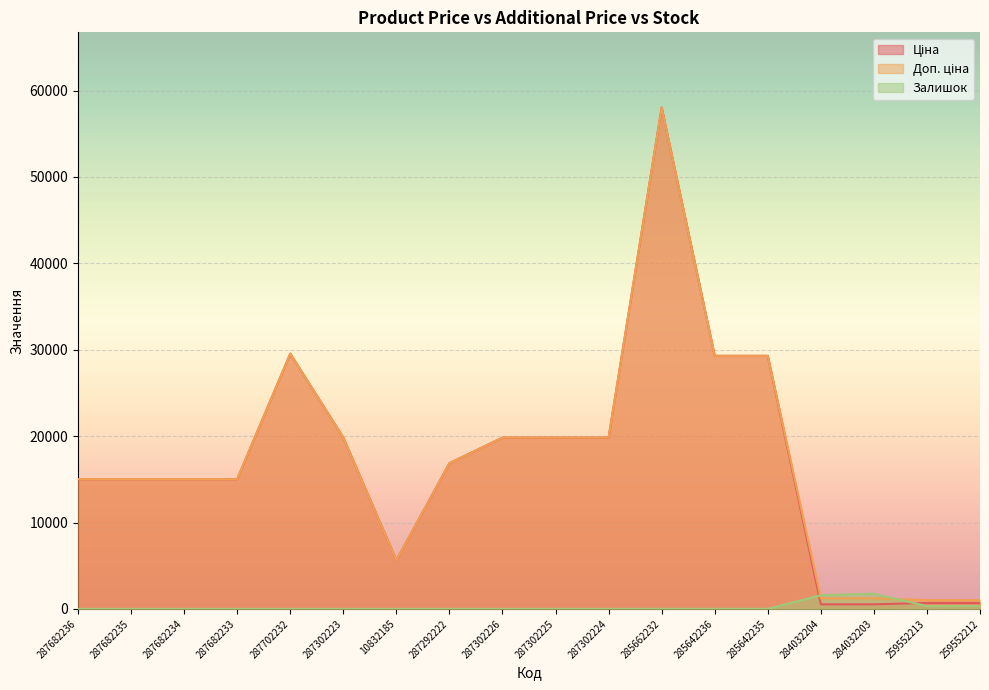

Which series has the widest spread of values?

Ціна